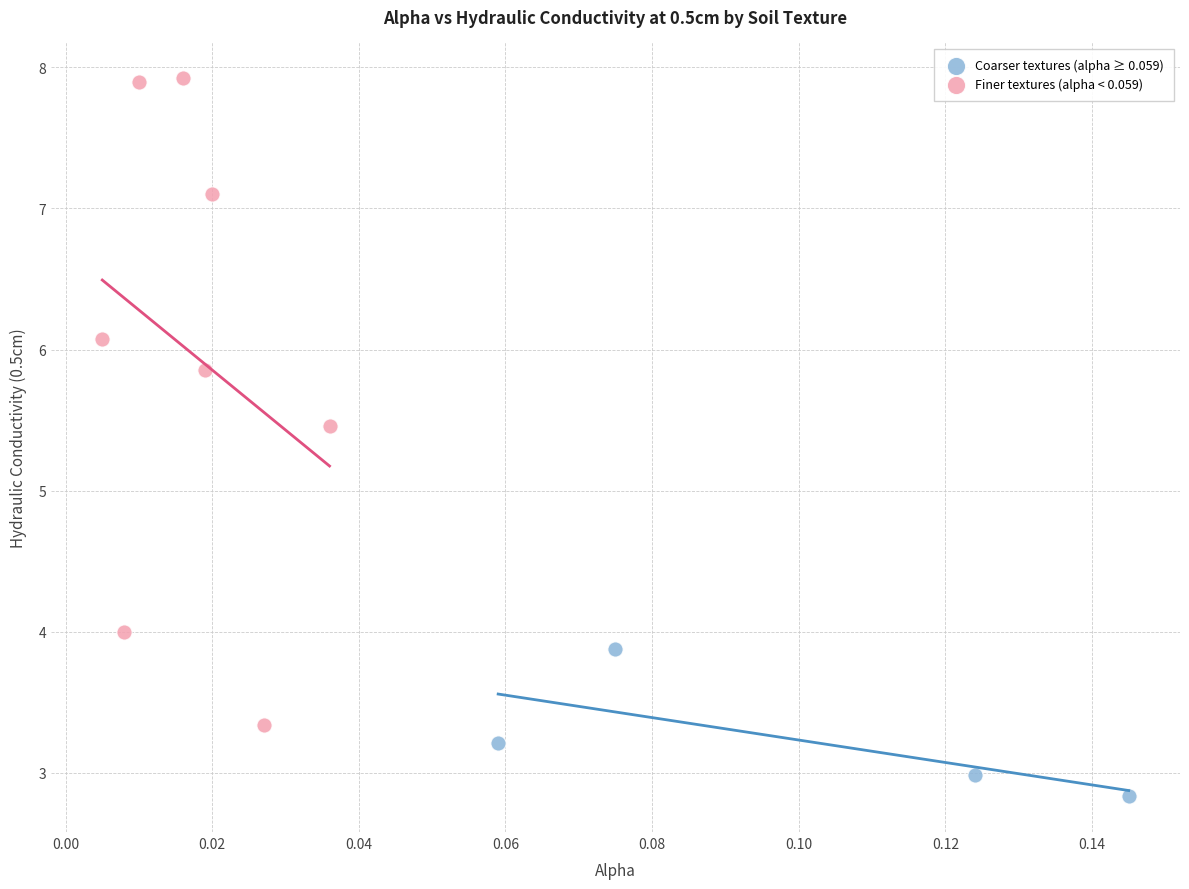

Which series contains the lowest Y value?

Coarser textures (alpha ≥ 0.059)